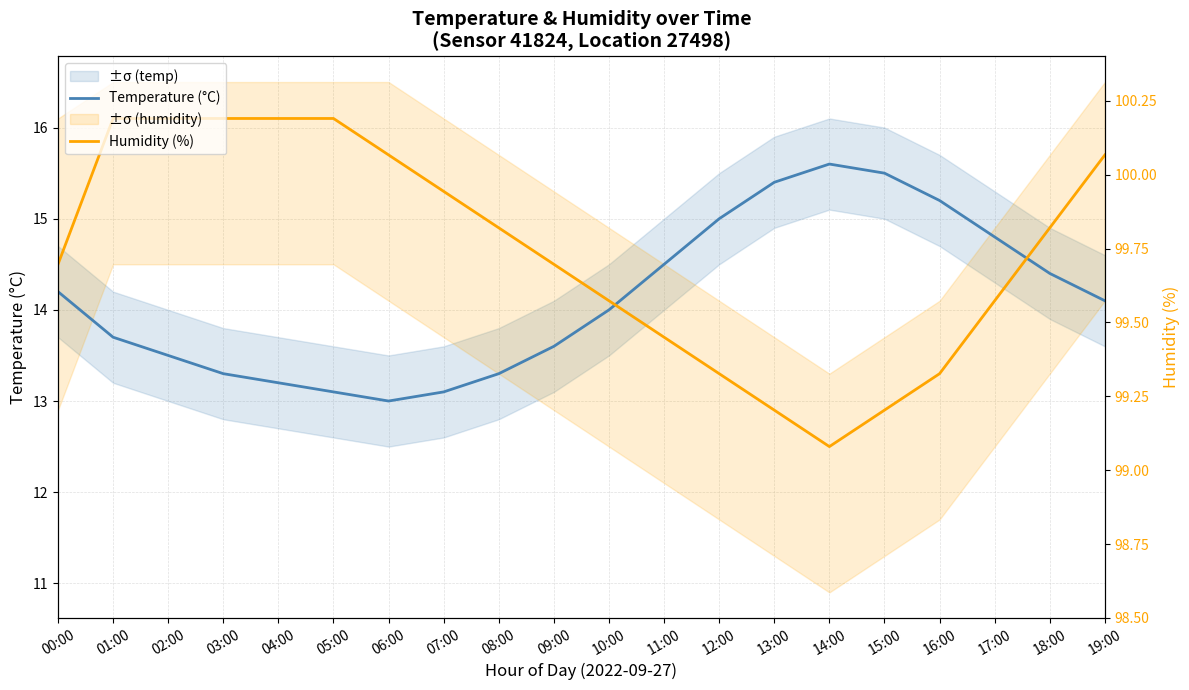

Is the value of Temperature (°C) at 08:00 greater than the value of Humidity (%) at 05:00?

No